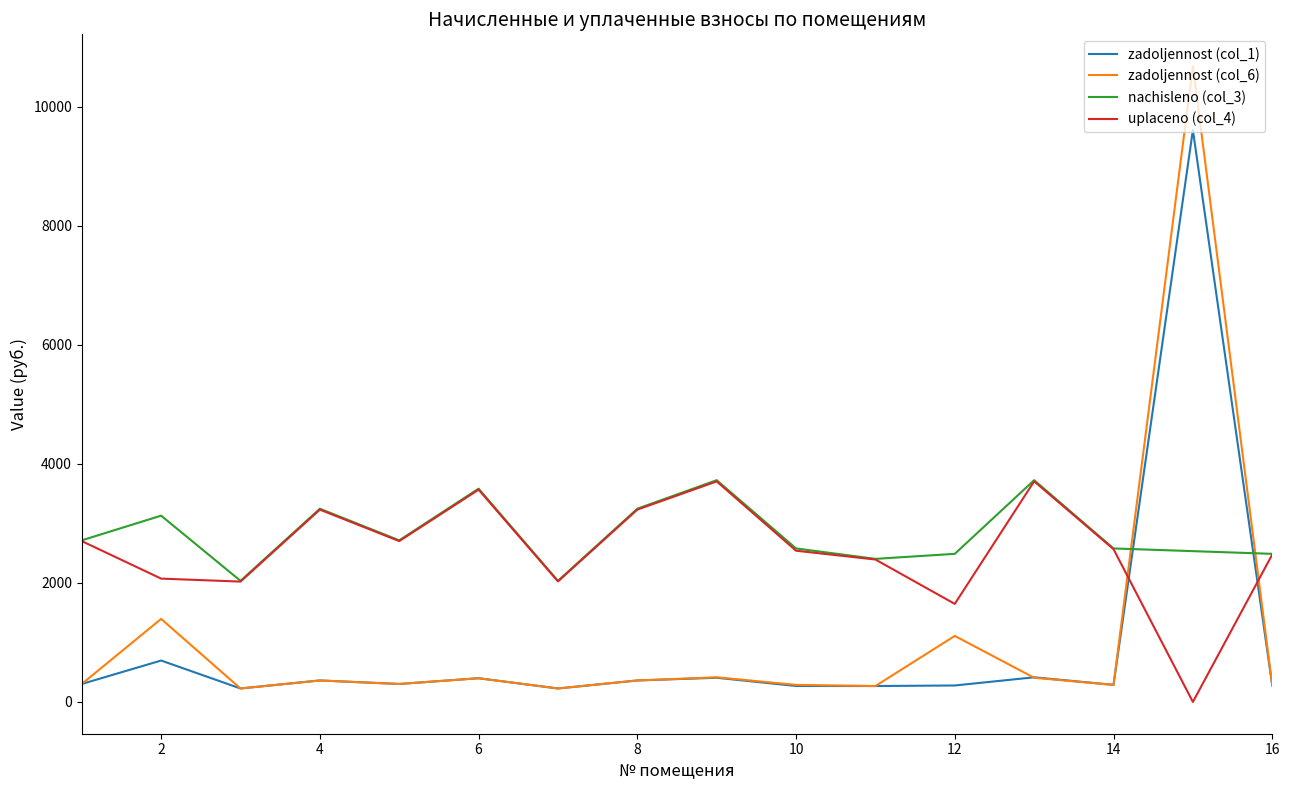

Which series has the widest spread of values?

zadoljennost (col_6)